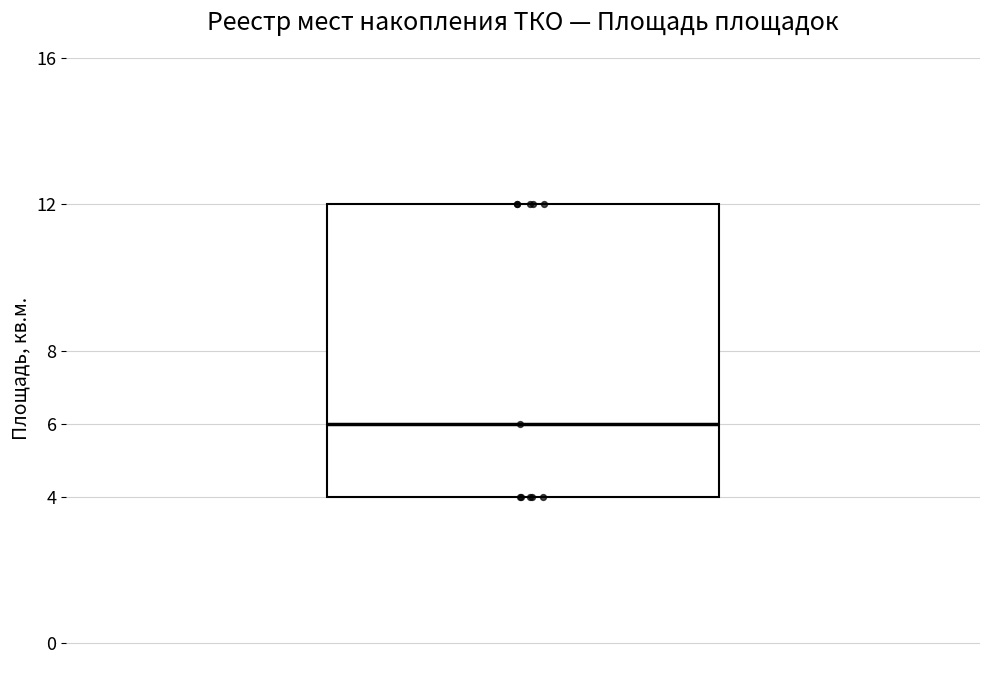

Read this box plot against the y-axis: the position of the median line, the range covered by the box, and the ends of both whiskers. The values are not printed on the chart, so give them approximately, as read against the axis.

median 6, box 4 to 12, whiskers 4 to 12